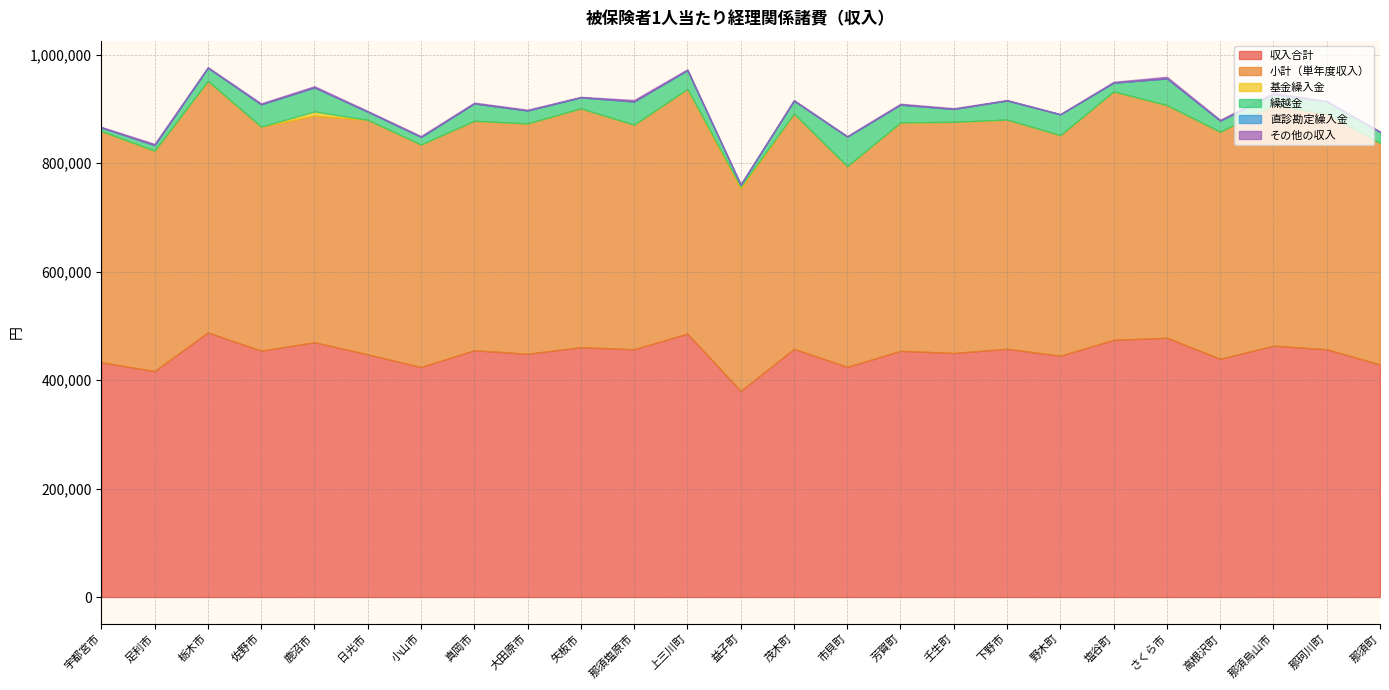

Between 足利市 and 塩谷町, which series saw the biggest shift?

収入合計